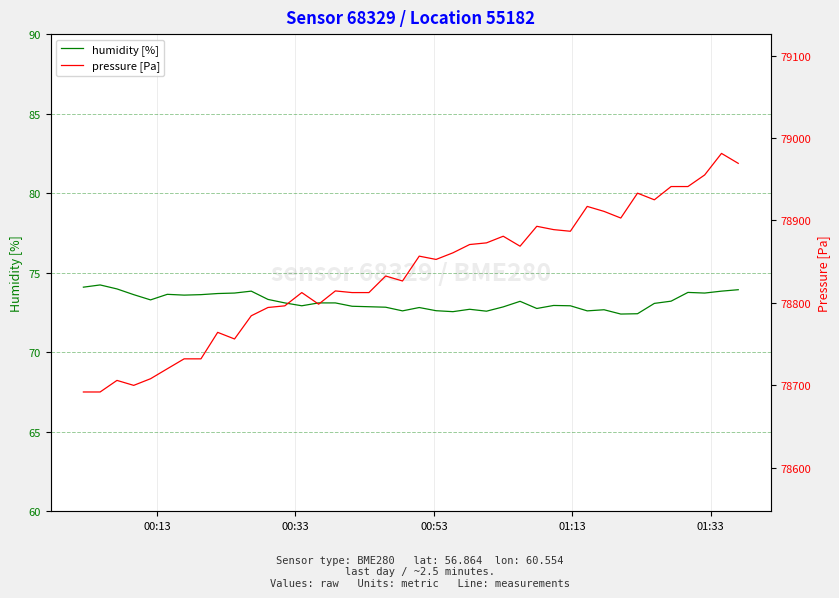

True or false: pressure [Pa] and humidity [%] cross at least once.

False